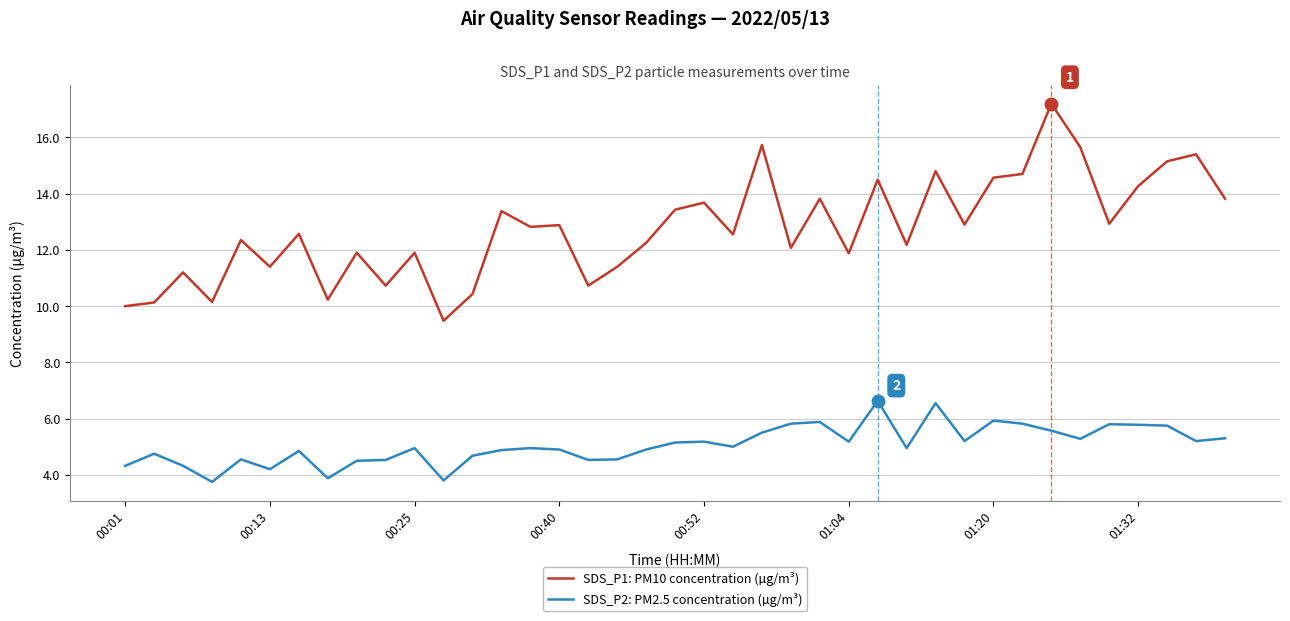

What is the minimum value shown in the chart?

3.8